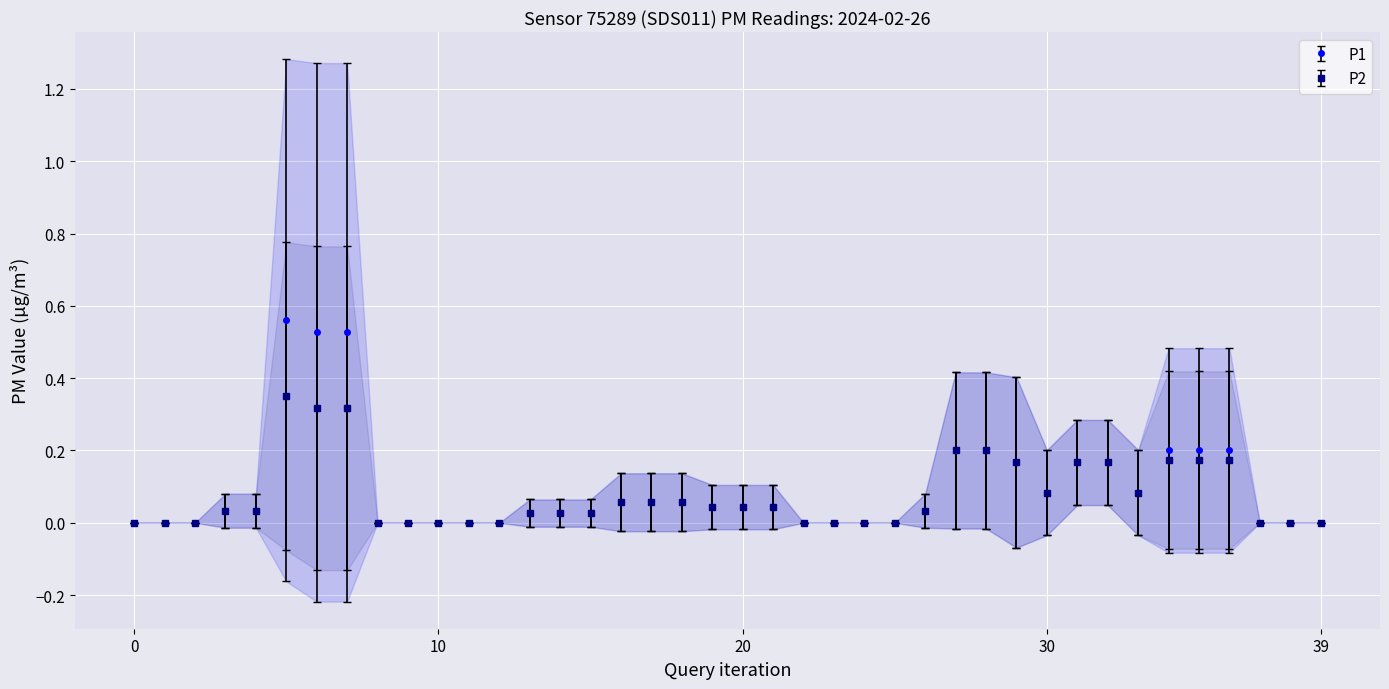

Is the value of P1 at 00:39 greater than the value of P2 at 00:34?

No